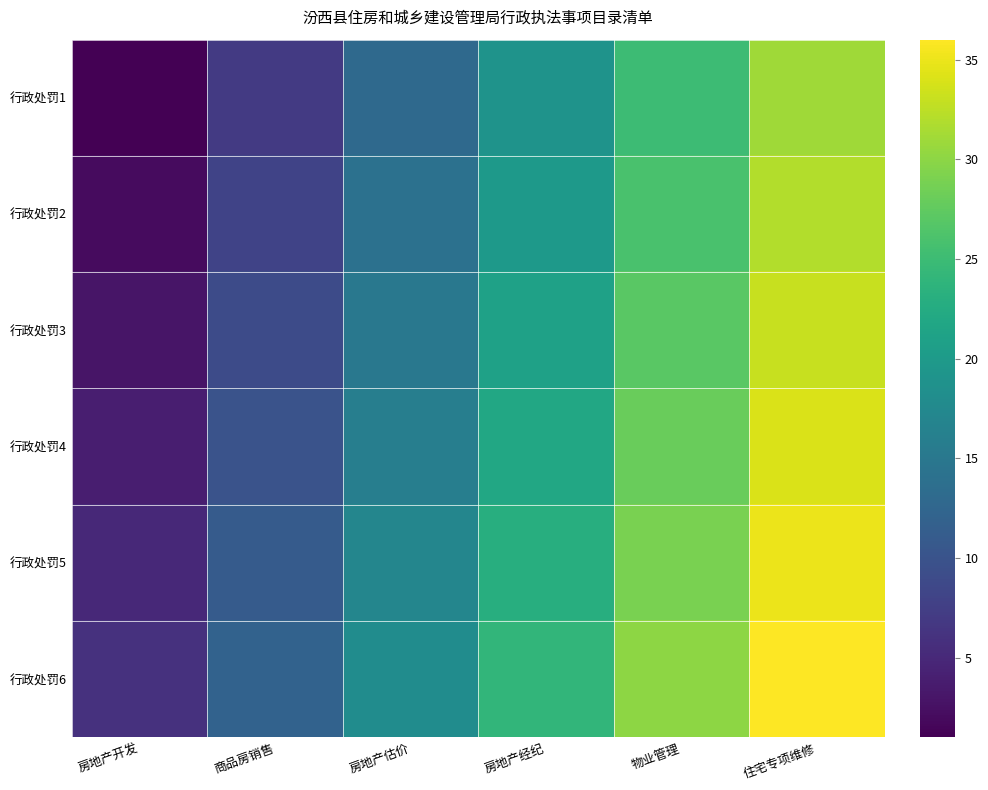

How many distinct data groups are displayed?

6